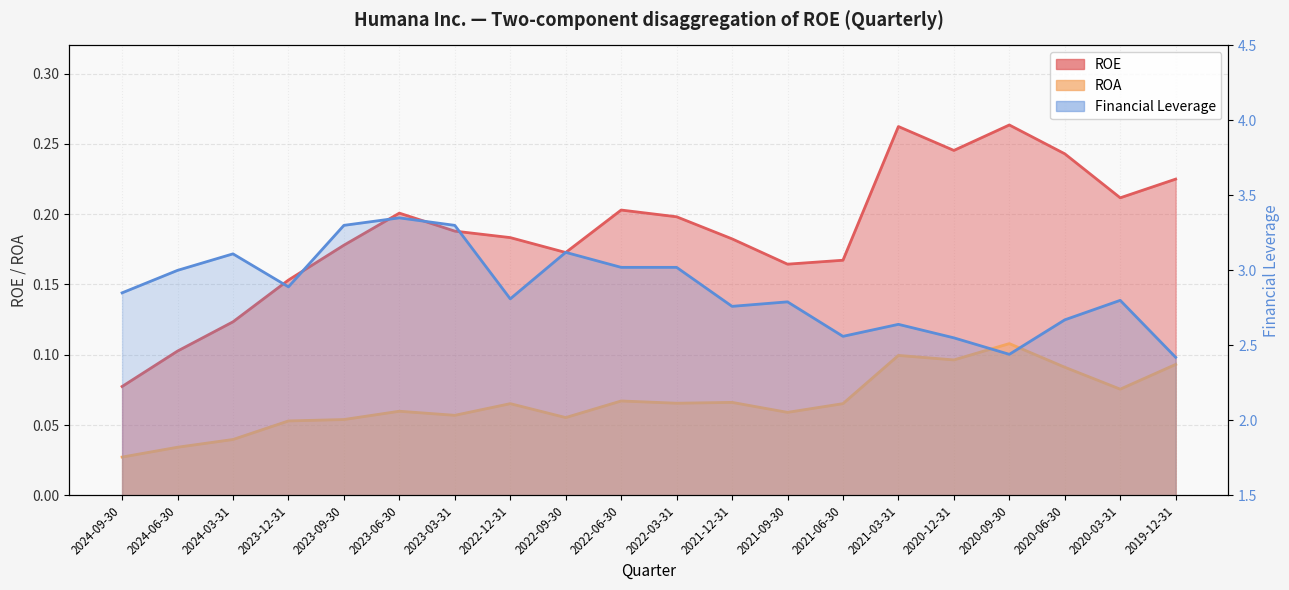

True or false: ROE and ROA intersect in this chart.

False